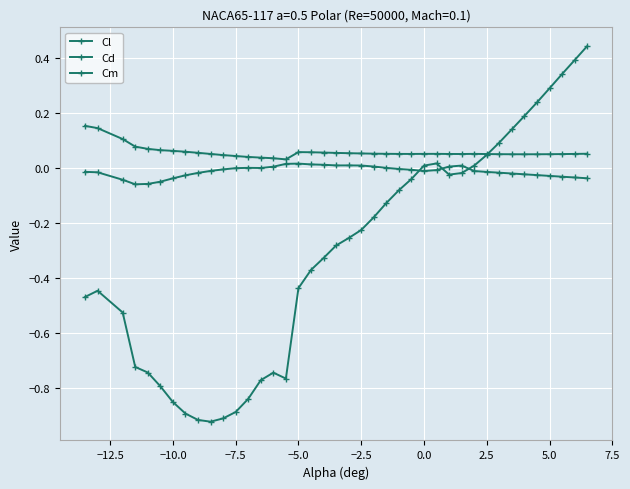

How many distinct data groups are displayed?

3